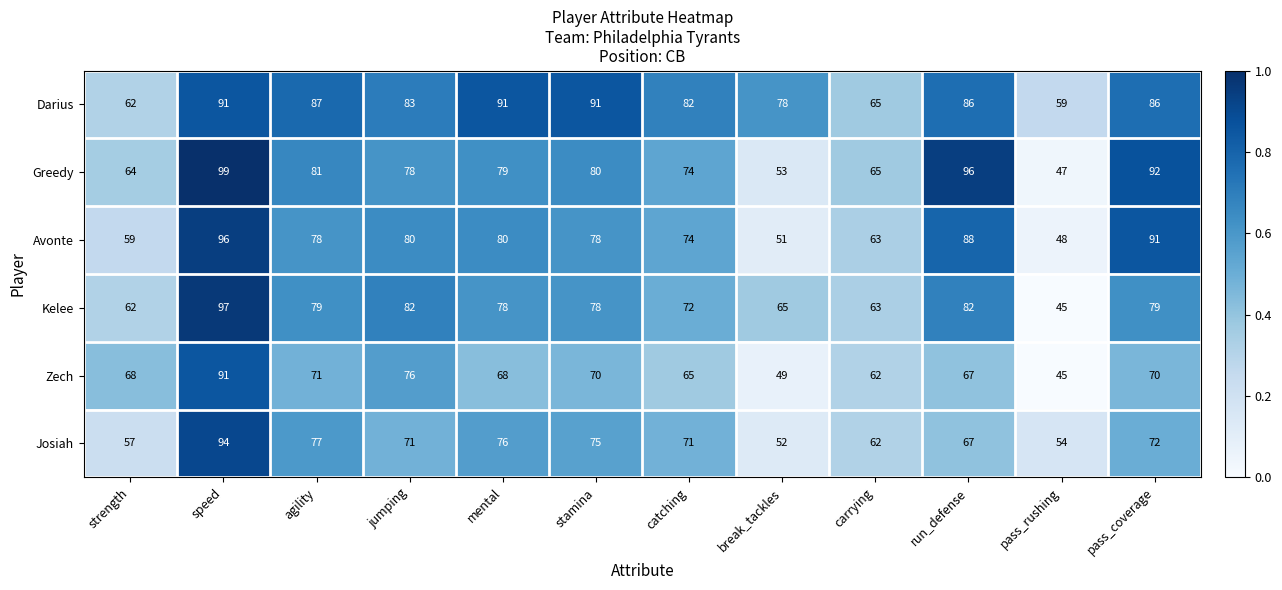

At which category does the chart reach its minimum across all series?

pass_rushing